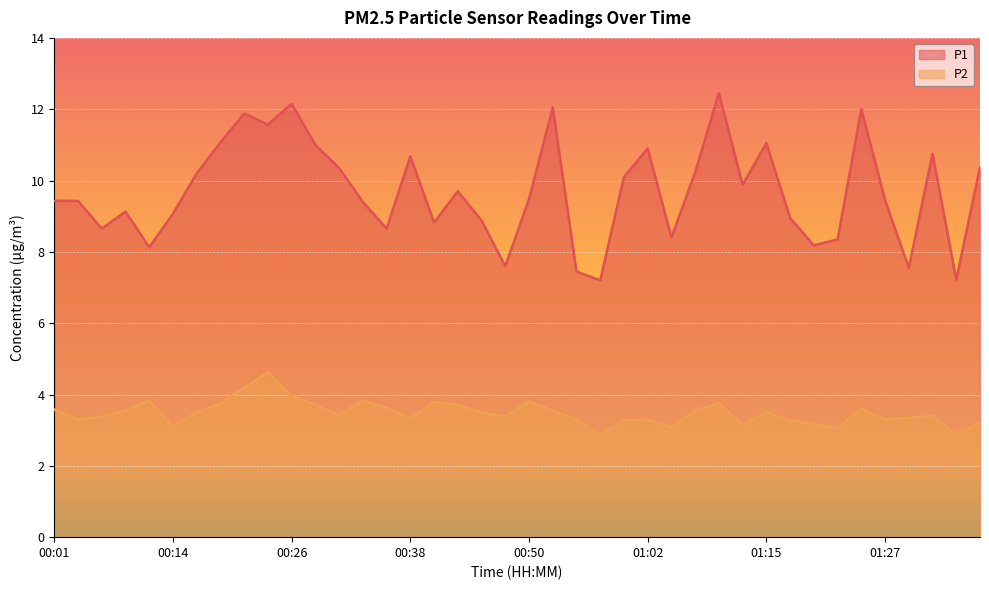

Which series has the largest range (max minus min)?

P1